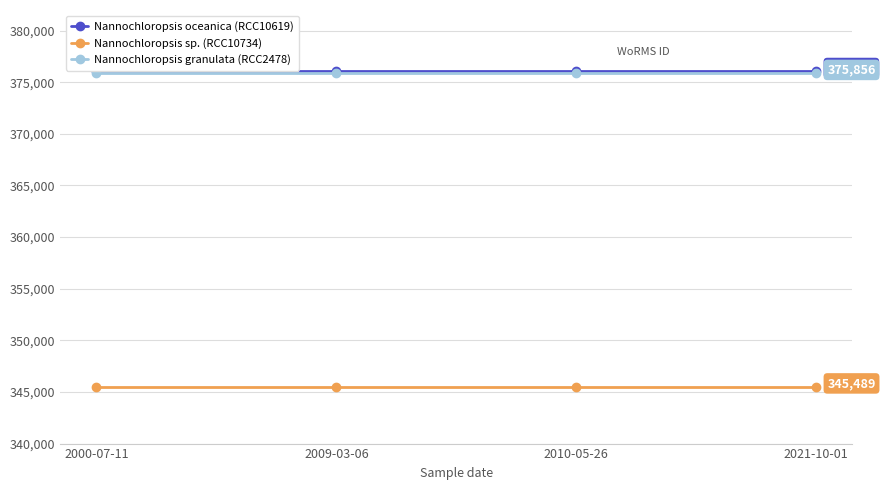

True or false: Nannochloropsis granulata (RCC2478) and Nannochloropsis sp. (RCC10734) cross at least once.

False